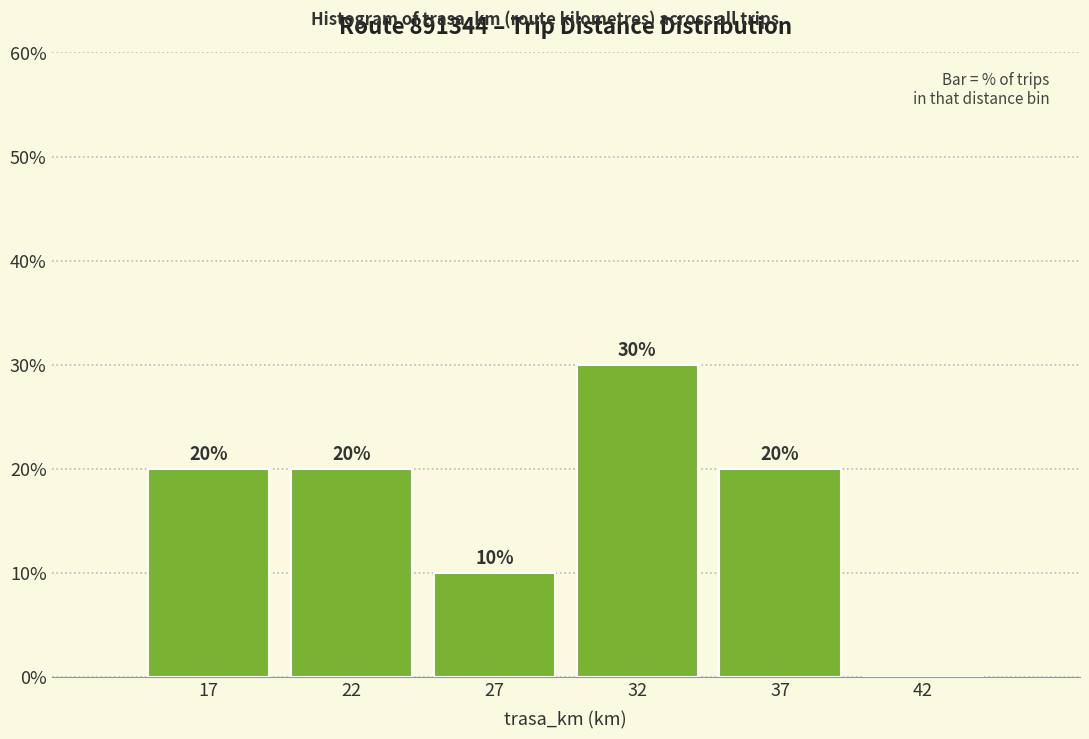

Reading left to right, list all the values displayed in this chart.

17=20	22=20	27=10	32=30	37=20	42=0